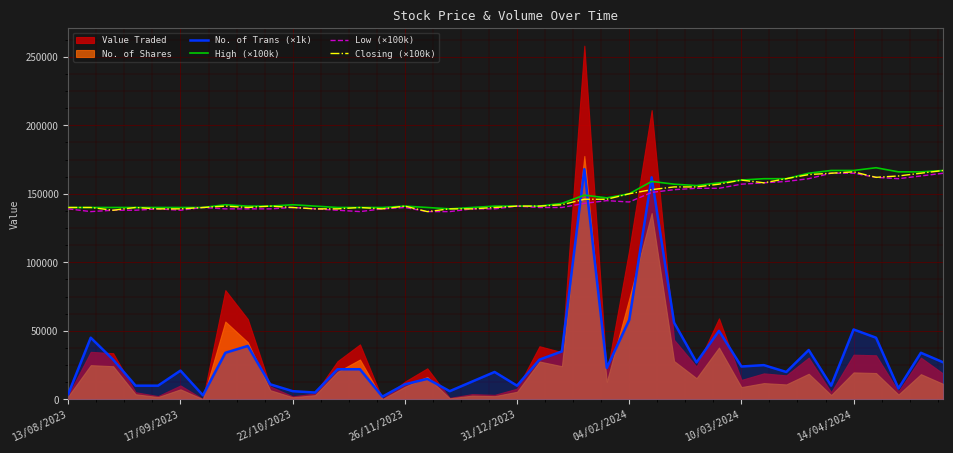

Which series has the largest total across all categories?

High (×100k)